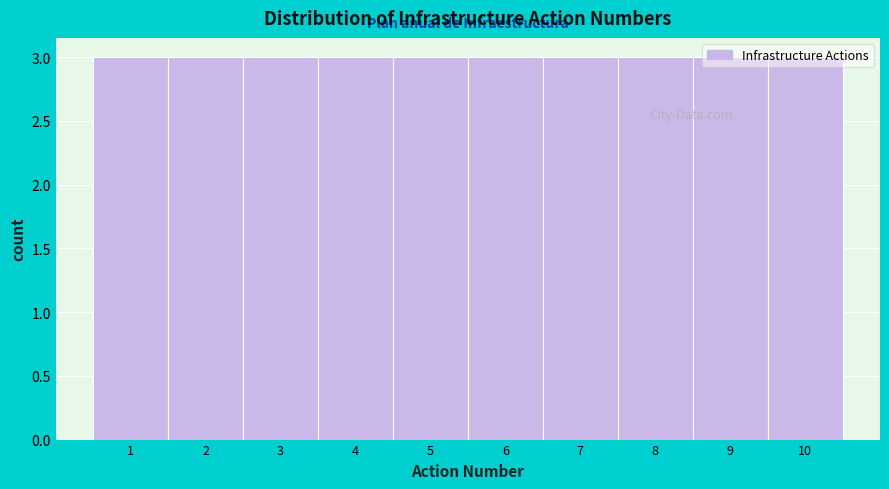

Reading left to right, list every bar in this chart as the range it spans on the x-axis followed by its height. The values are not printed on the chart, so give them approximately, as read against the axis.

0.5 to 1.5: 3
1.5 to 2.5: 3
2.5 to 3.5: 3
3.5 to 4.5: 3
4.5 to 5.5: 3
5.5 to 6.5: 3
6.5 to 7.5: 3
7.5 to 8.5: 3
8.5 to 9.5: 3
9.5 to 10.5: 3